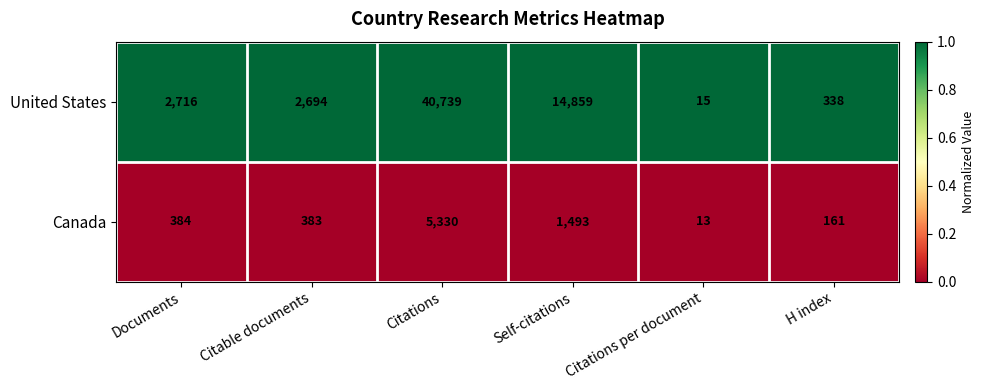

Reading left to right, extract all data points from this chart.

United States: Documents=2716	Citable documents=2694	Citations=40739	Self-citations=14859	Citations per document=15	H index=338
Canada: Documents=384	Citable documents=383	Citations=5330	Self-citations=1493	Citations per document=13	H index=161